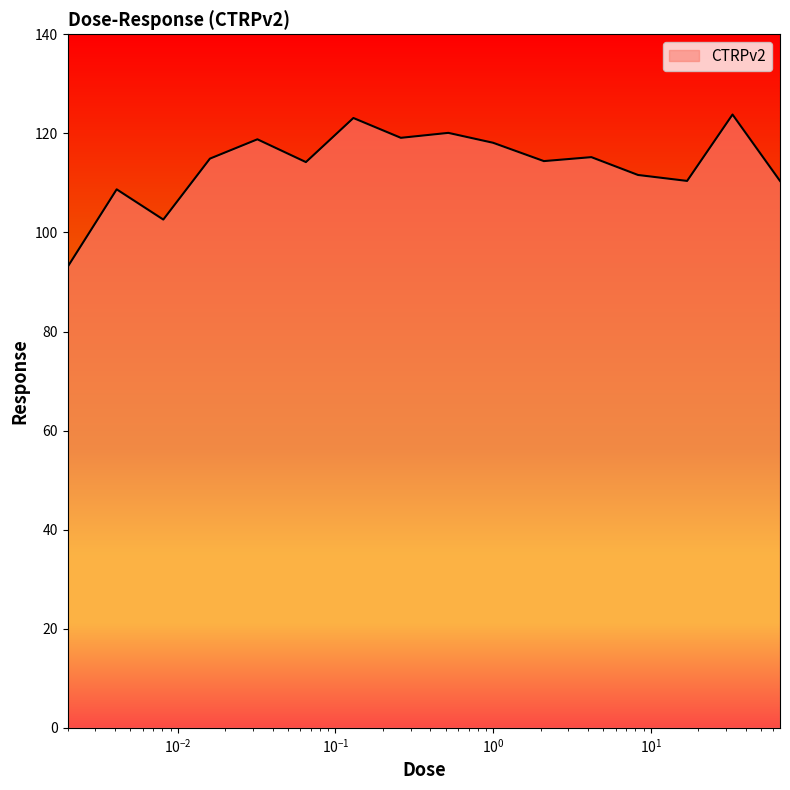

What is the difference between the maximum and minimum values?

30.8